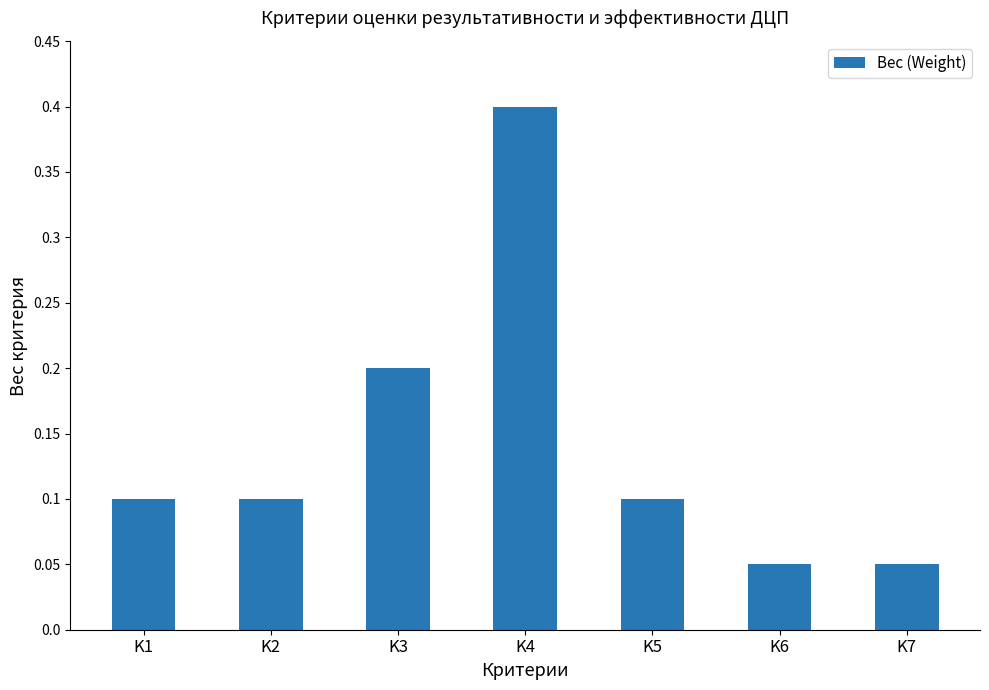

Which has a higher value, K1 or K6?

K1